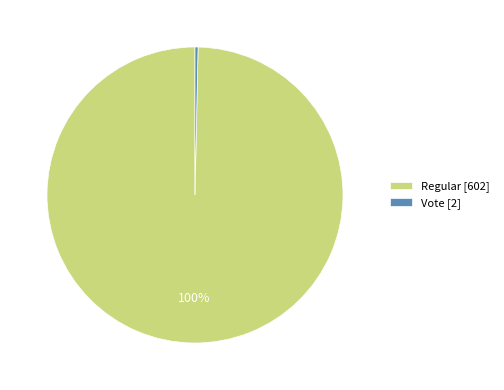

How many slices are in this pie chart?

2